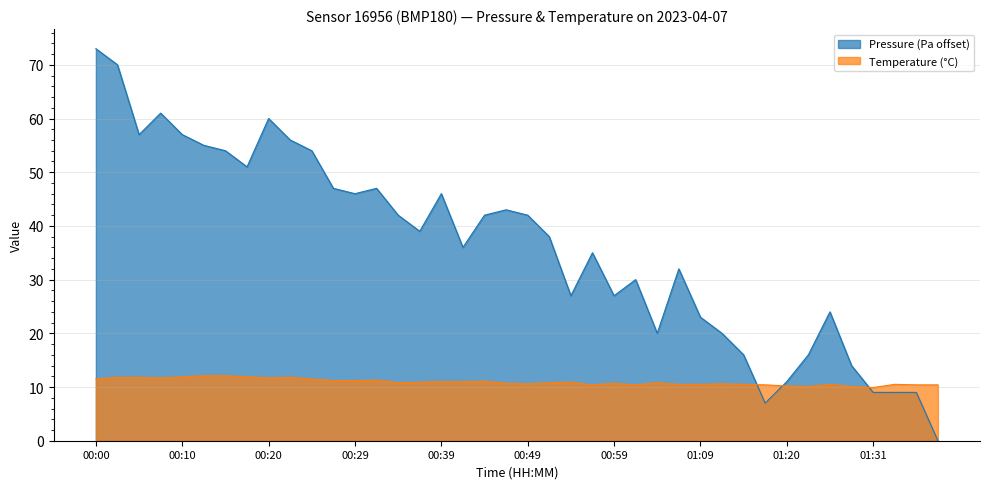

What are all the series names shown in the legend?

Pressure (Pa offset), Temperature (°C)